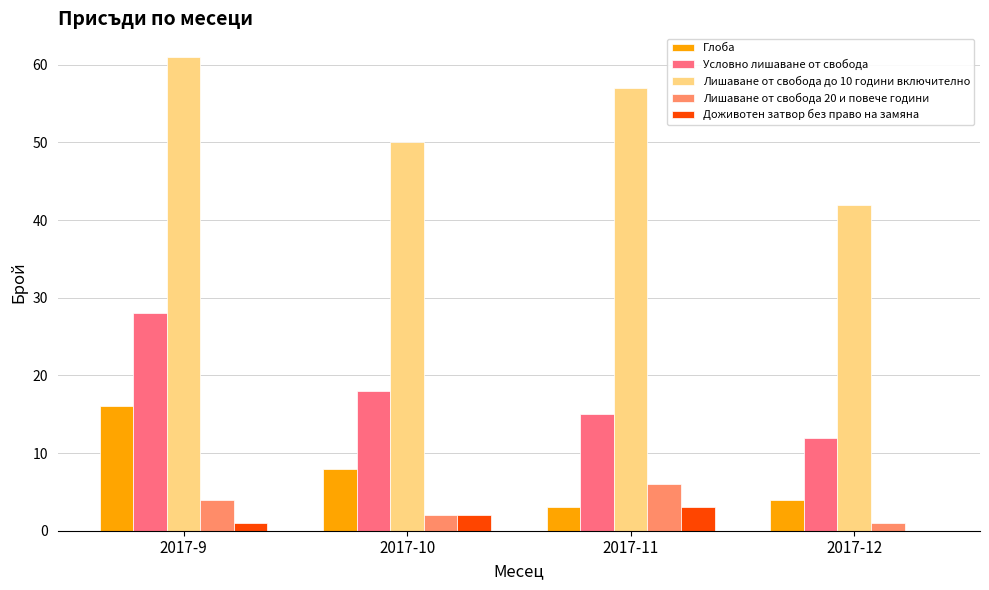

At which label does Глоба first exceed 8?

2017-9